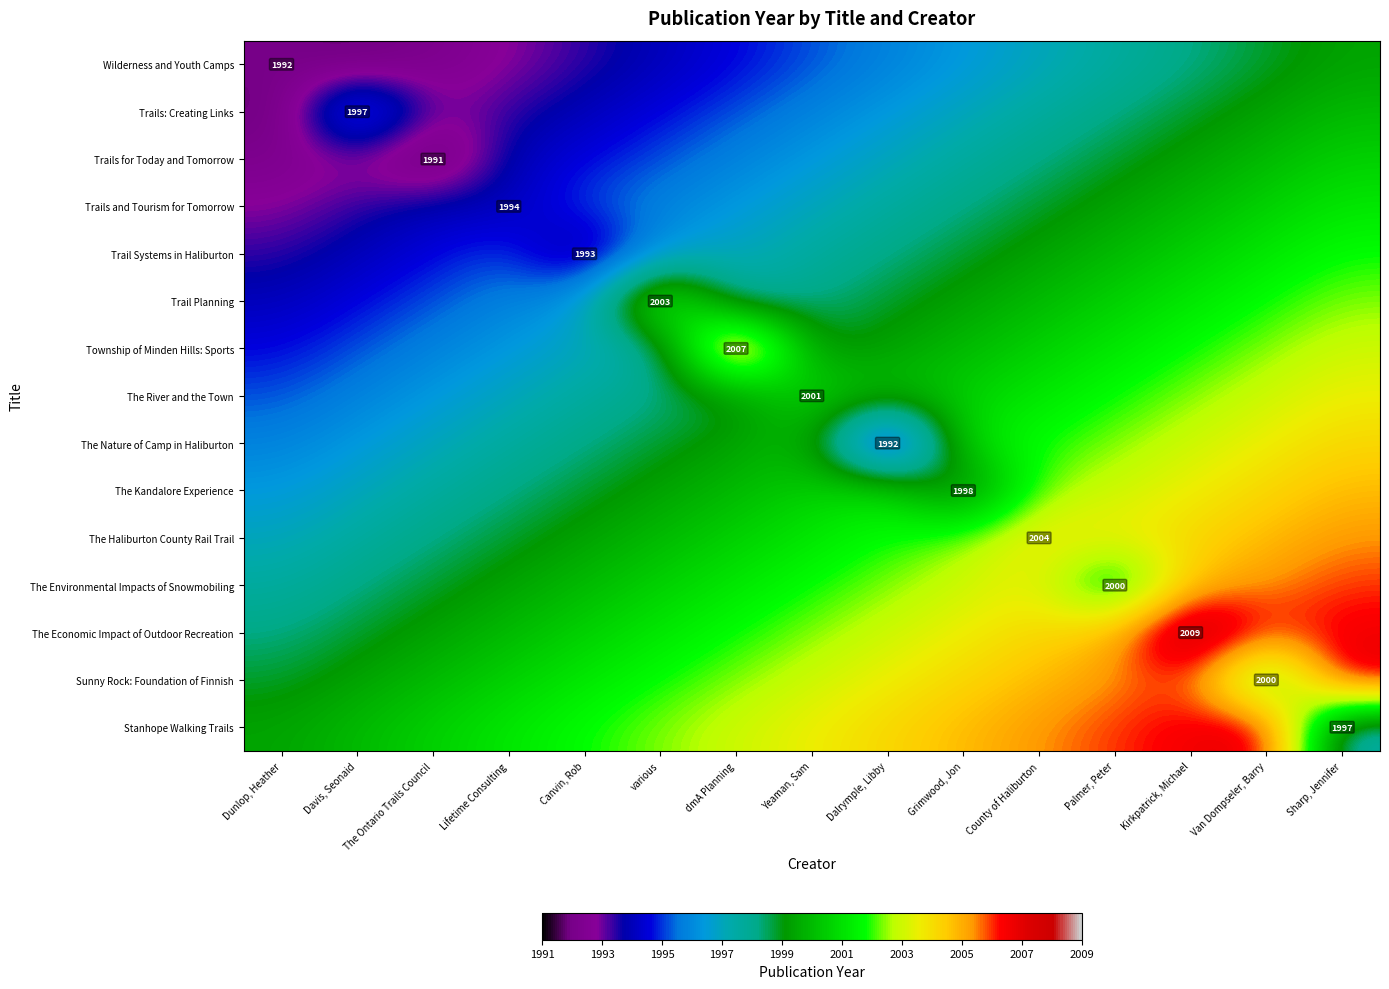

What is the sum of all Wilderness and Youth Camps values?

29929.0